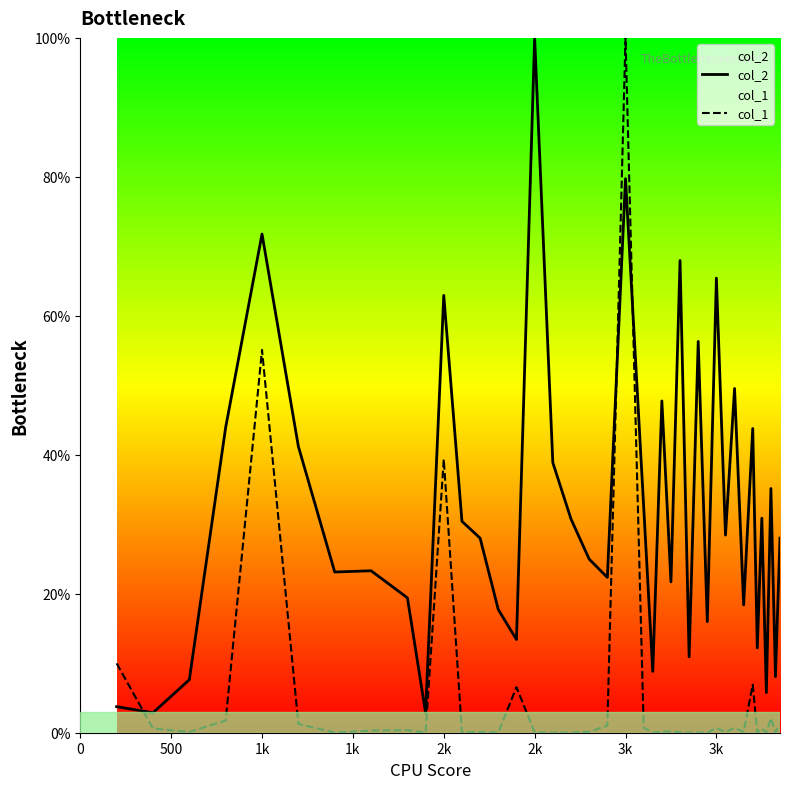

How many data points in col_1 are above 0?

34